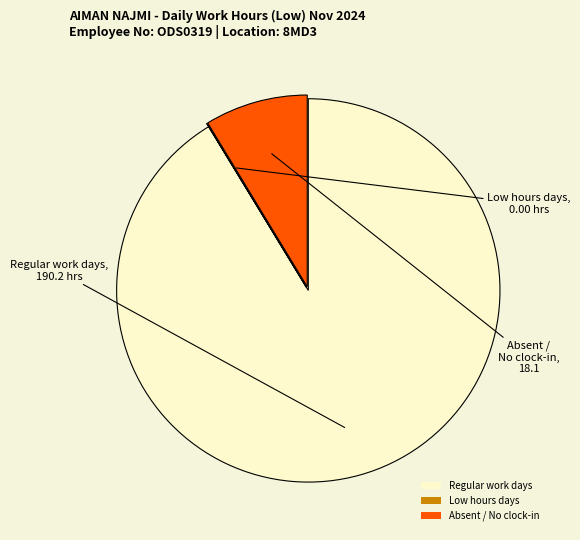

Is the sum of Regular work days and Absent / No clock-in greater than half?

Yes